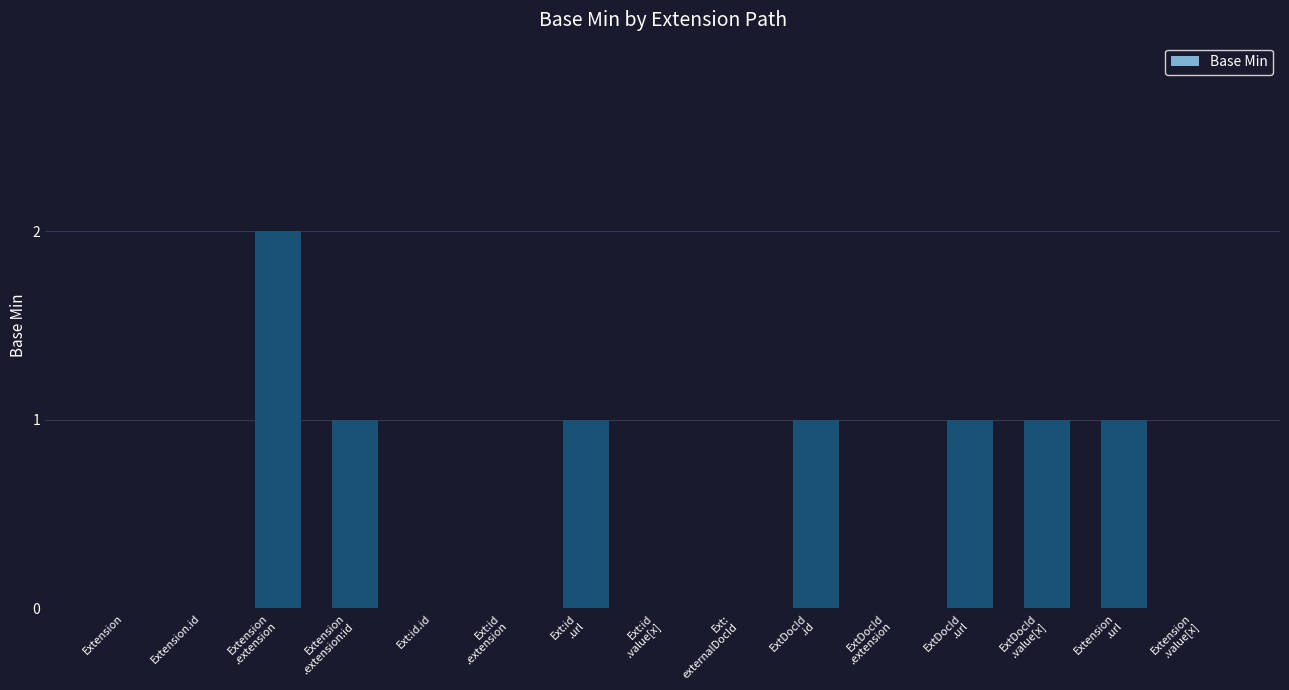

Are the bars horizontal?

No